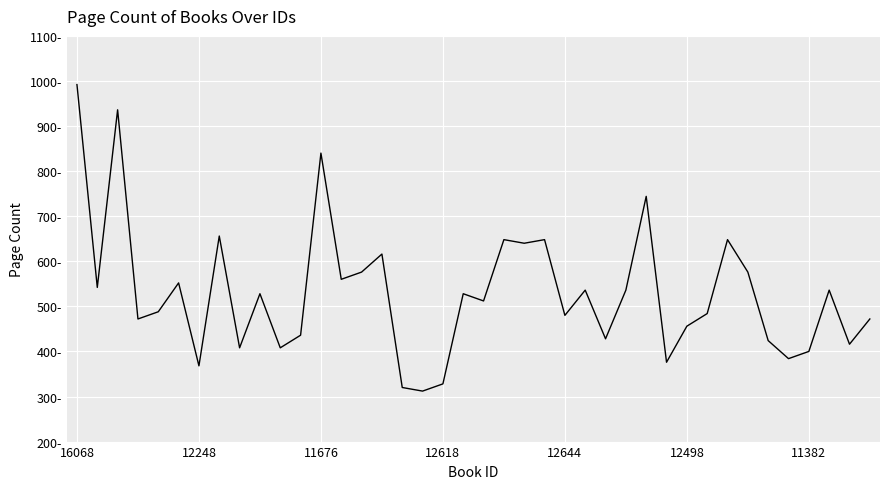

Is this an area chart (filled region under the line)?

No